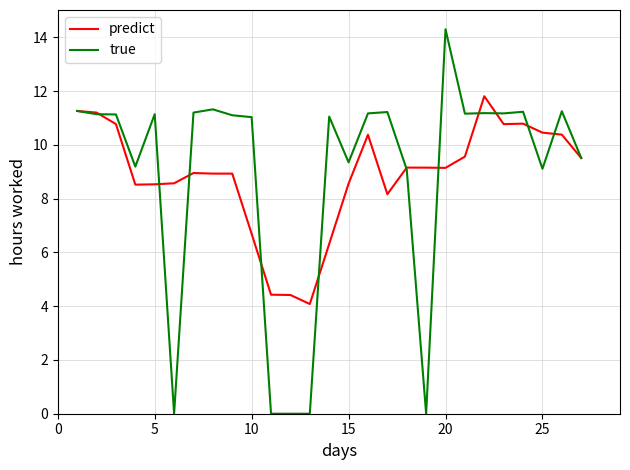

Rank the series by their maximum value, from highest to lowest.

true, predict